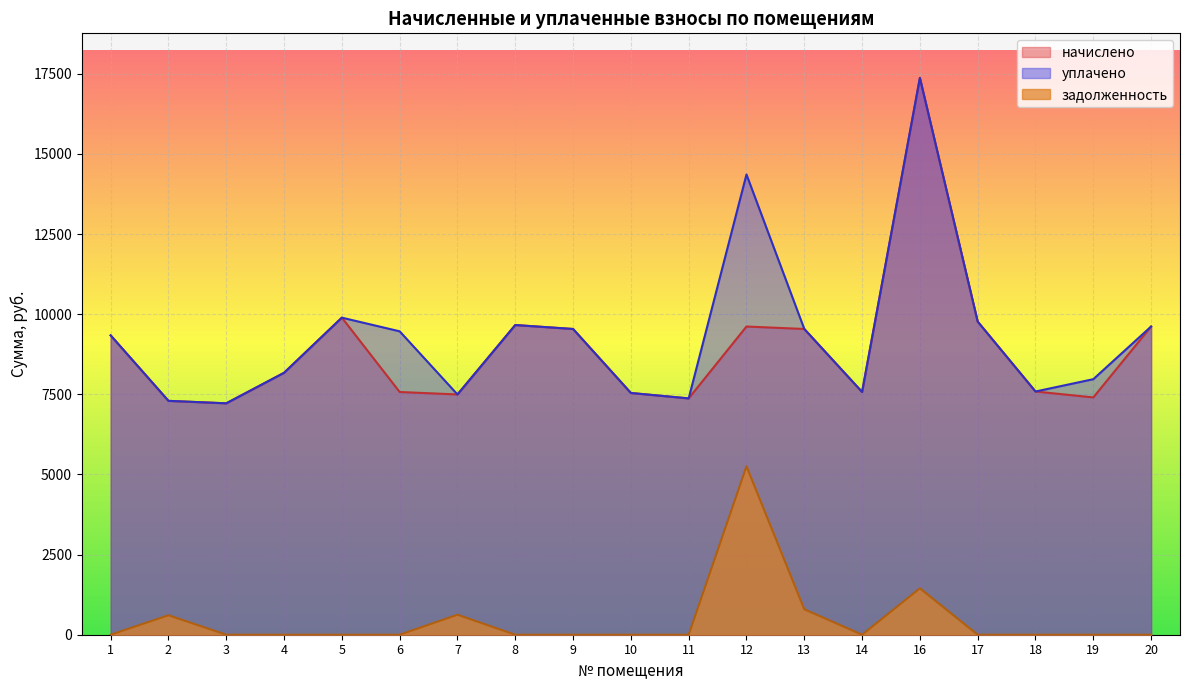

True or false: начислено and задолженность intersect in this chart.

False